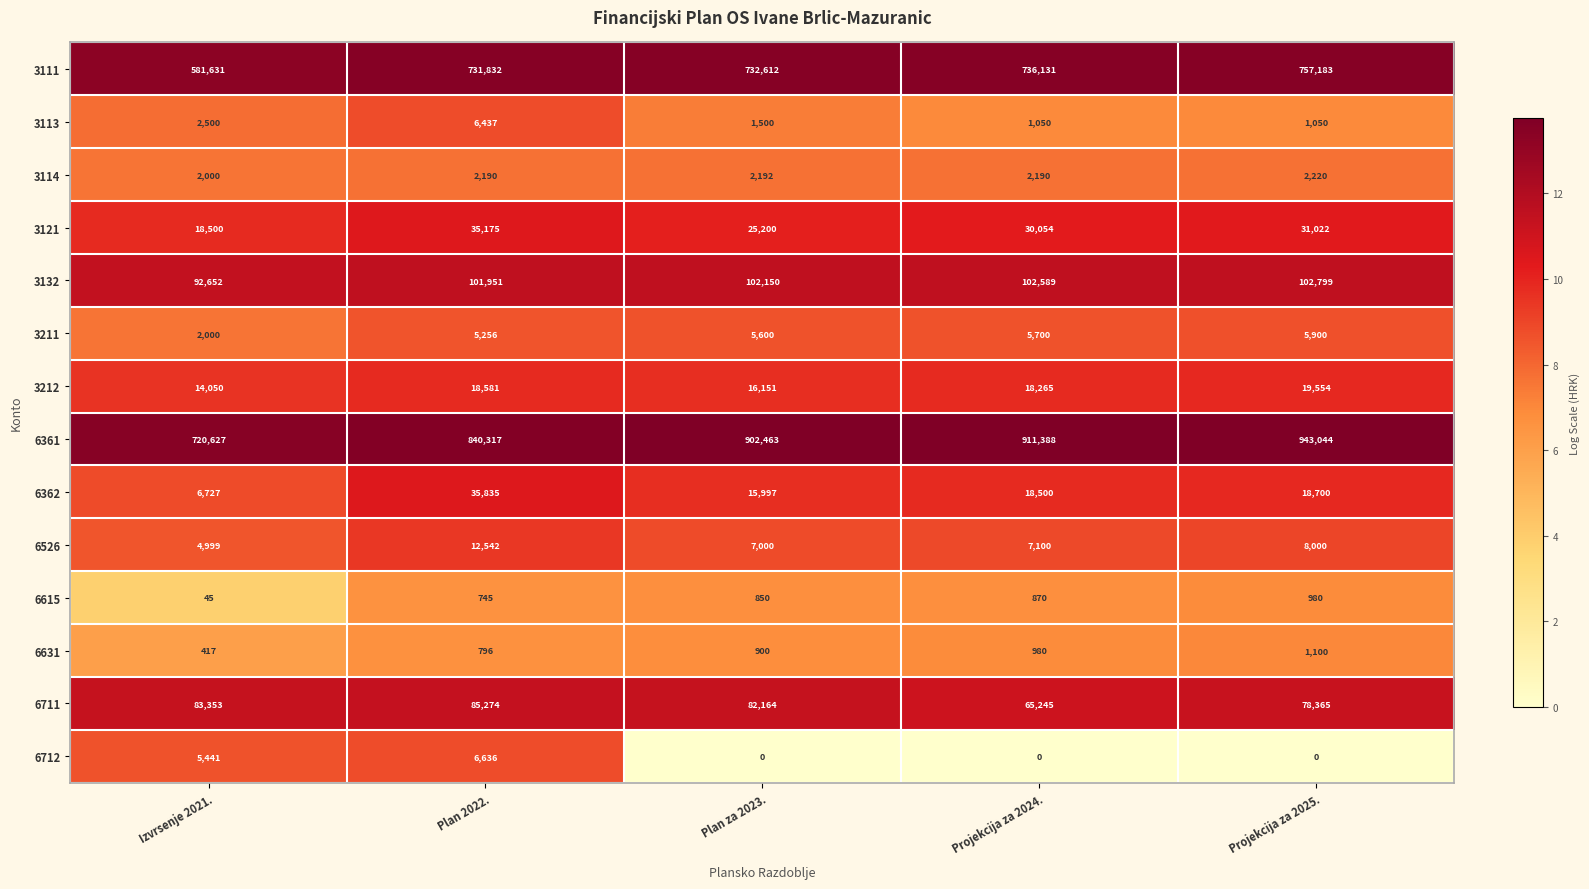

List the labels in order of 6711 value, smallest first.

Projekcija za 2024., Projekcija za 2025., Plan za 2023., Izvrsenje 2021., Plan 2022.